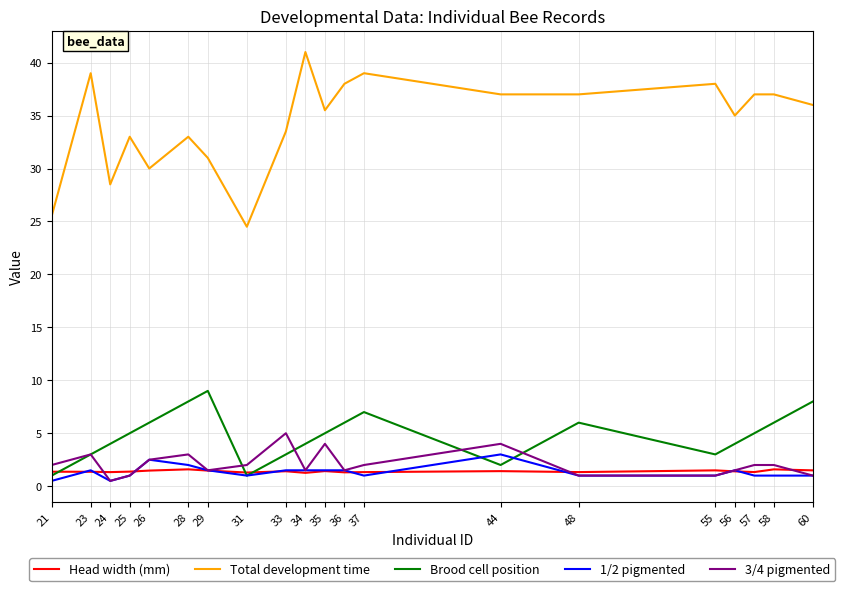

What are all the series names shown in the legend?

Head width (mm), Total development time, Brood cell position, 1/2 pigmented, 3/4 pigmented